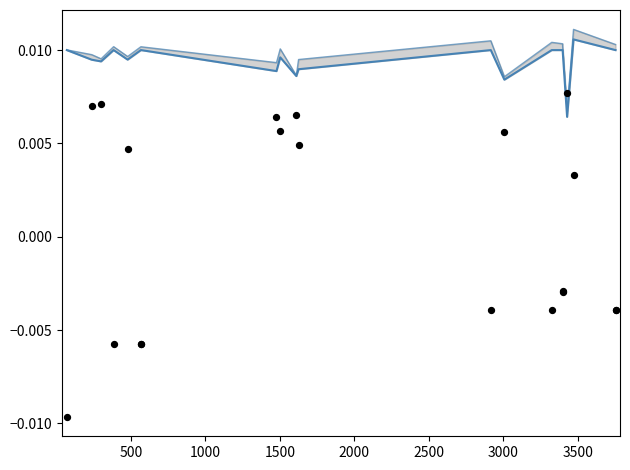

Which series has the widest spread of Y values?

Өтеуге дейінгі кірістілік